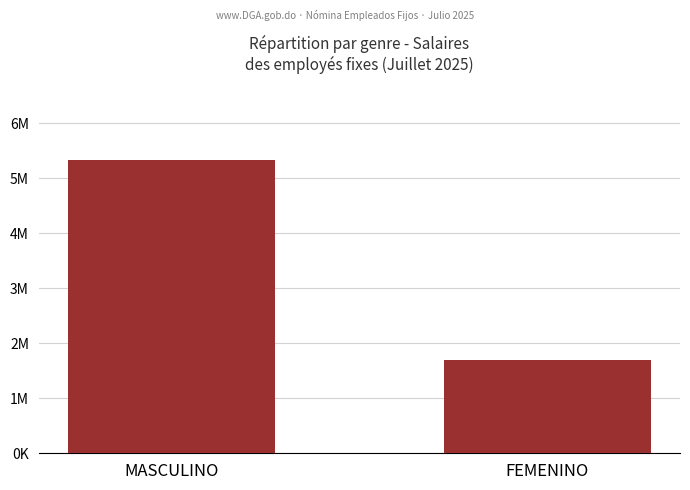

Does the chart contain any negative values?

No